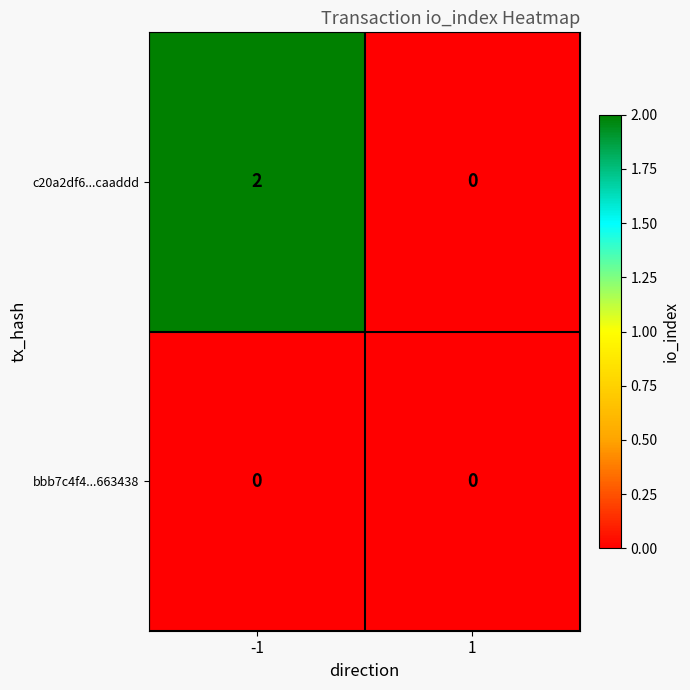

List the series in order of their peak value, lowest first.

bbb7c4f4...663438, c20a2df6...caaddd